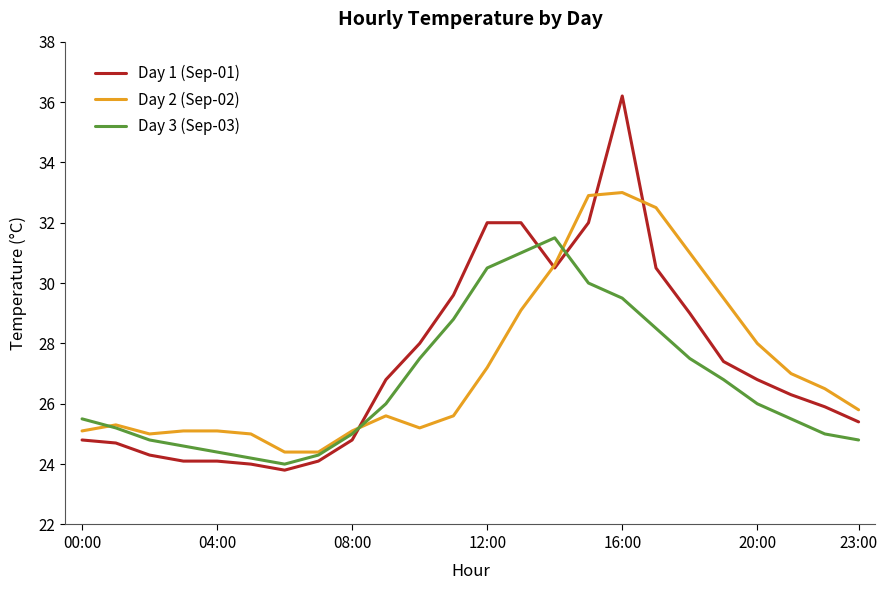

Reading left to right, extract all data points from this chart.

Day 1 (Sep-01): 24.8	24.7	24.3	24.1	24.1	24.0	23.8	24.1	24.8	26.8	28.0	29.6	32.0	32.0	30.5	32.0	36.2	30.5	29.0	27.4	26.8	26.3	25.9	25.4
Day 2 (Sep-02): 25.1	25.3	25.0	25.1	25.1	25.0	24.4	24.4	25.1	25.6	25.2	25.6	27.2	29.1	30.6	32.9	33.0	32.5	31.0	29.5	28.0	27.0	26.5	25.8
Day 3 (Sep-03): 25.5	25.2	24.8	24.6	24.4	24.2	24.0	24.3	25.0	26.0	27.5	28.8	30.5	31.0	31.5	30.0	29.5	28.5	27.5	26.8	26.0	25.5	25.0	24.8